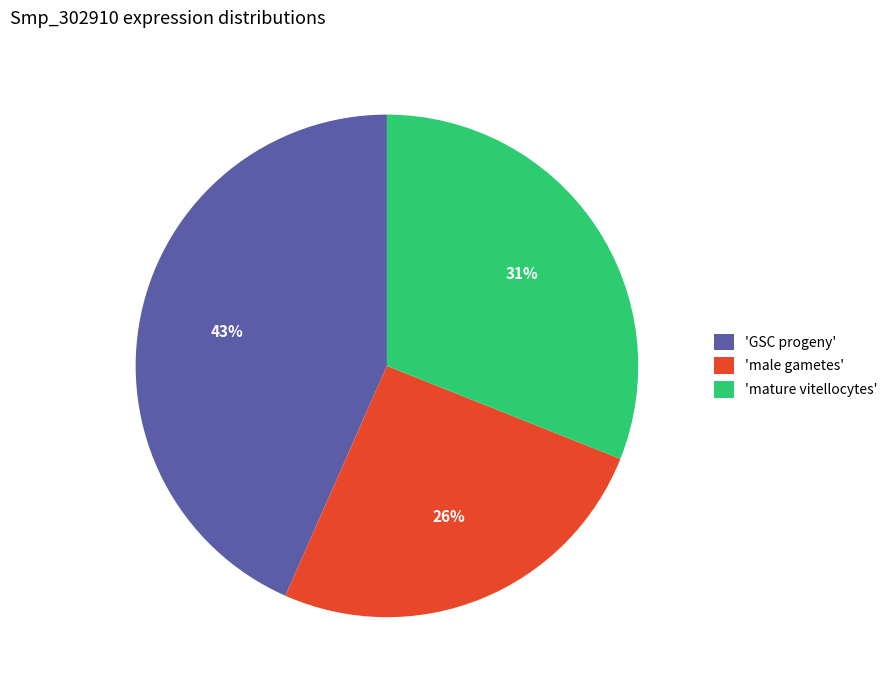

To the nearest percent, what portion does 'mature vitellocytes' represent?

31%